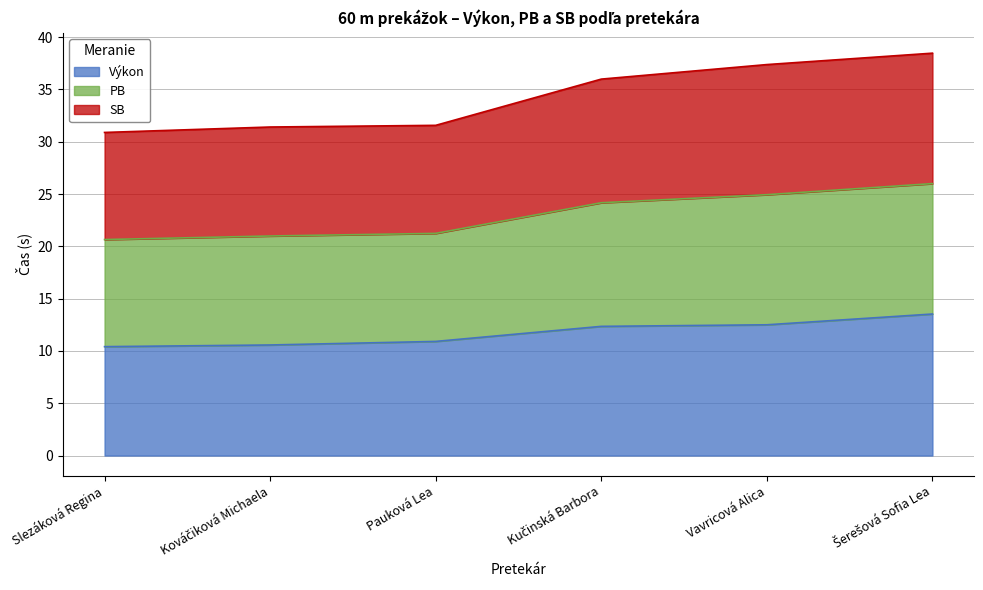

True or false: Výkon and SB cross at least once.

False